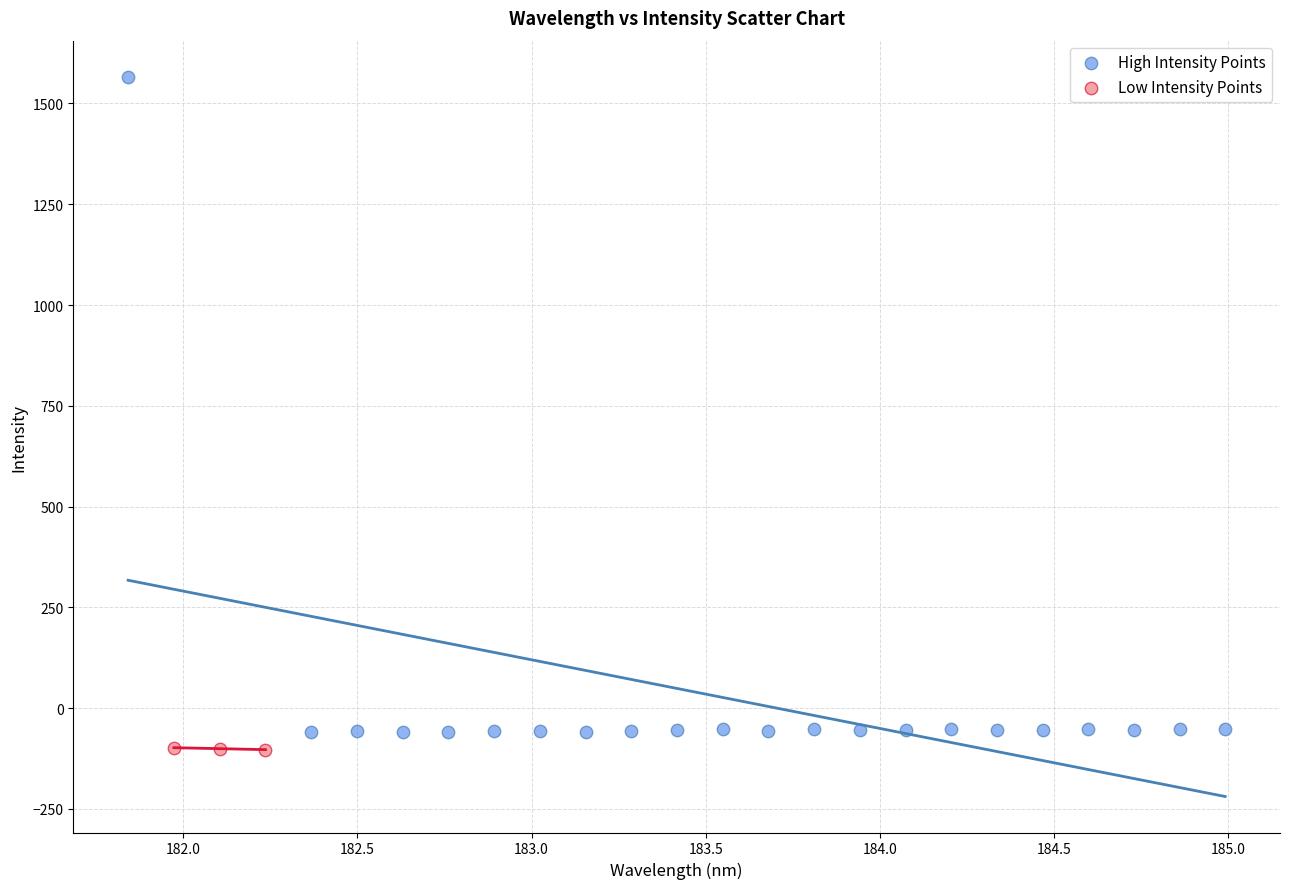

What are all the series names shown in the legend?

High Intensity Points, Low Intensity Points